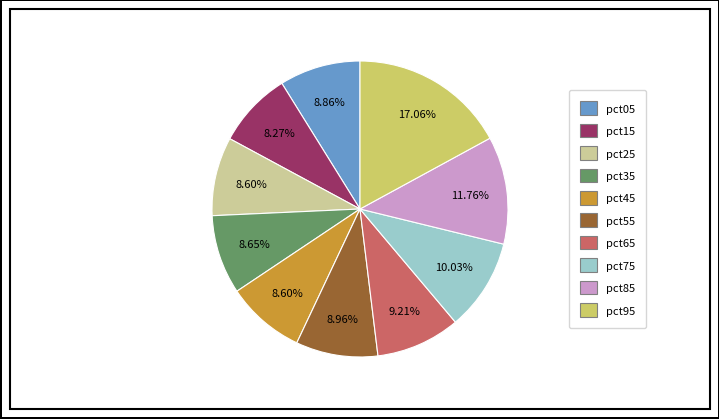

How many segments does this pie chart have?

10